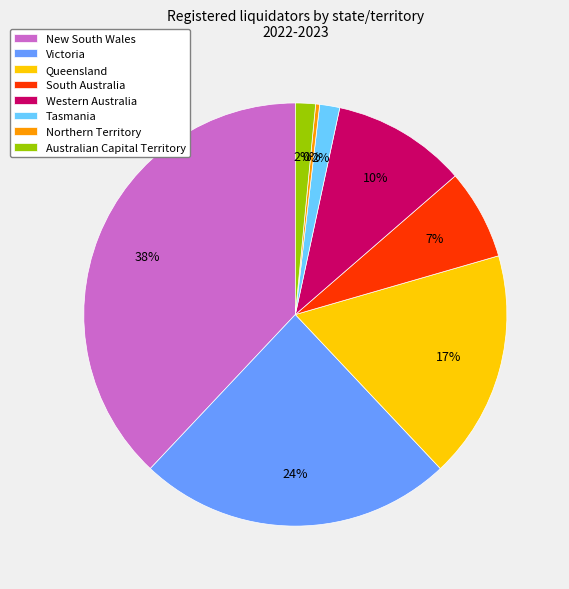

Do Victoria and South Australia together represent more than half of the pie?

No